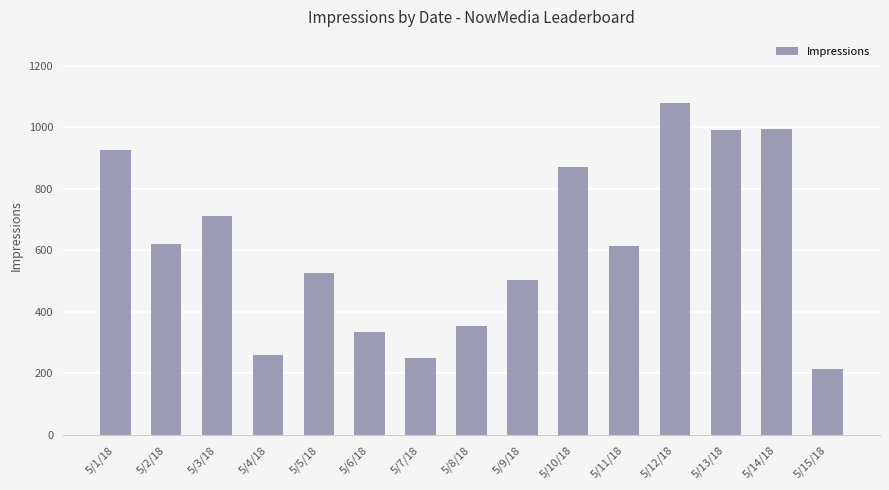

What is the change in value from 5/1/18 to 5/5/18?

-400